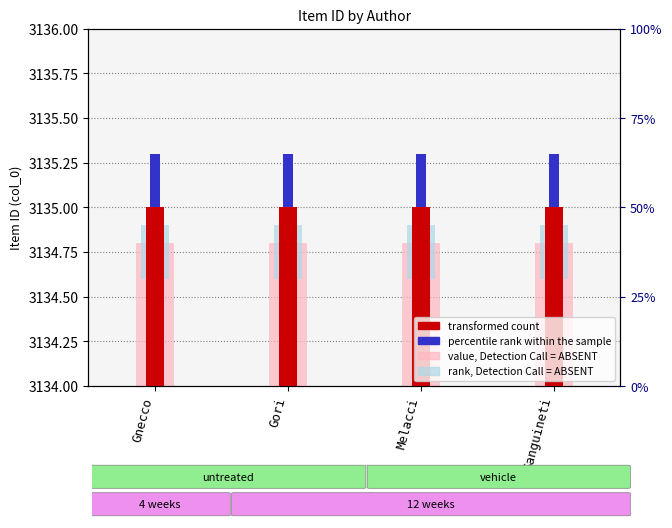

Reading left to right, extract all data points from this chart.

transformed count: Gnecco=1.0	Gori=1.0	Melacci=1.0	Sanguineti=1.0
value, Detection Call = ABSENT: Gnecco=0.8	Gori=0.8	Melacci=0.8	Sanguineti=0.8
percentile rank within the sample: Gnecco=0.3	Gori=0.3	Melacci=0.3	Sanguineti=0.3
rank, Detection Call = ABSENT: Gnecco=0.3	Gori=0.3	Melacci=0.3	Sanguineti=0.3